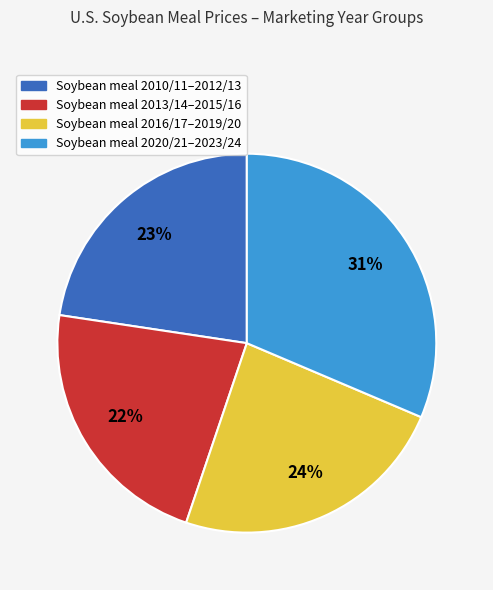

To the nearest percent, what is the difference between the largest and smallest slice percentages?

9%